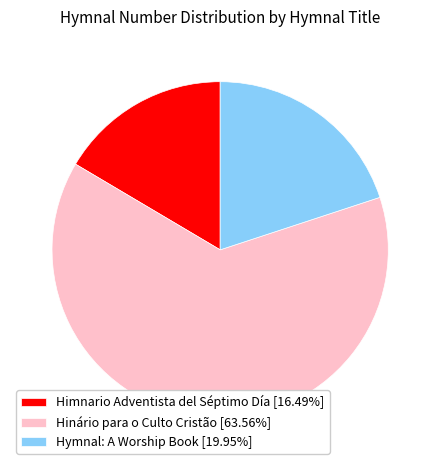

What is the largest slice in the pie chart?

Hinário para o Culto Cristão